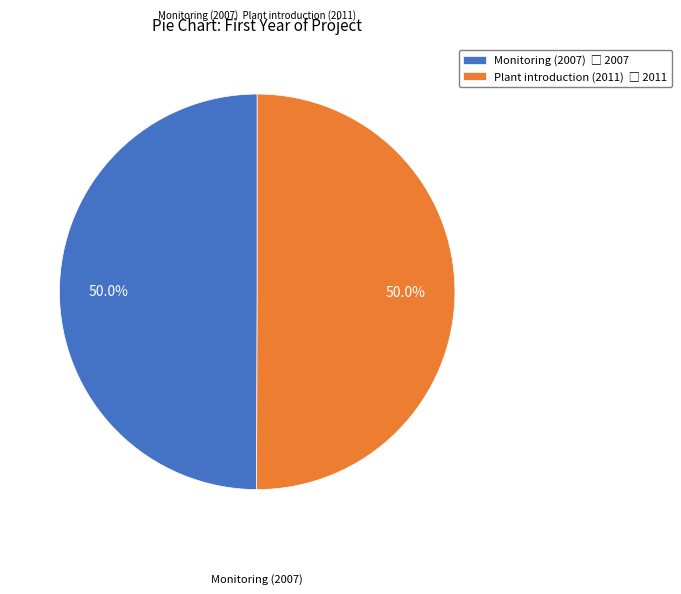

What is the largest slice in the pie chart?

Plant introduction (2011)